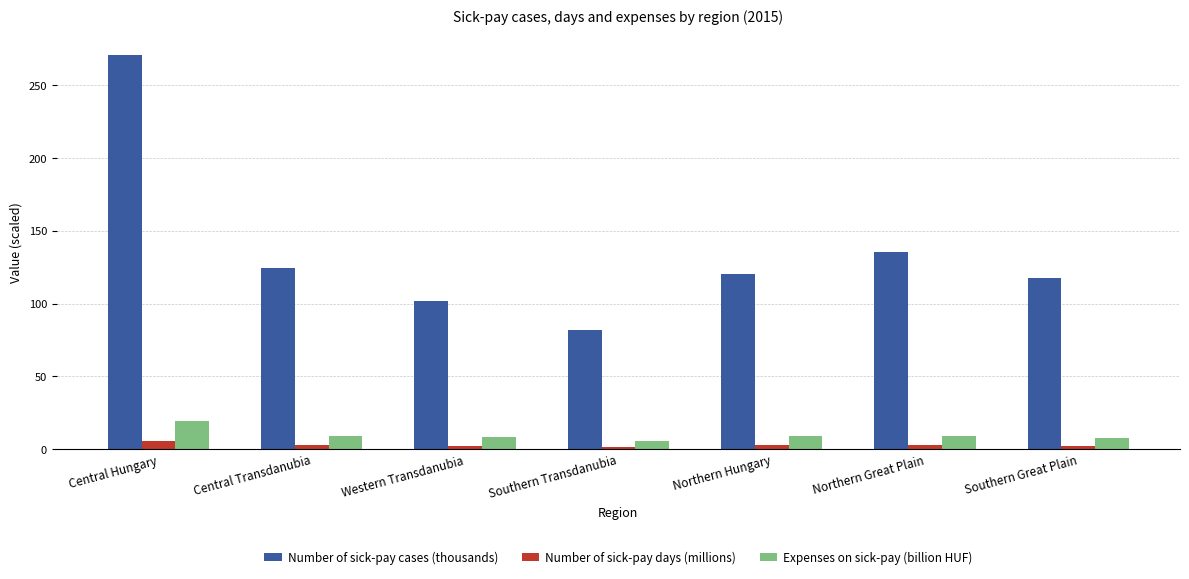

How many bars are there in total?

21